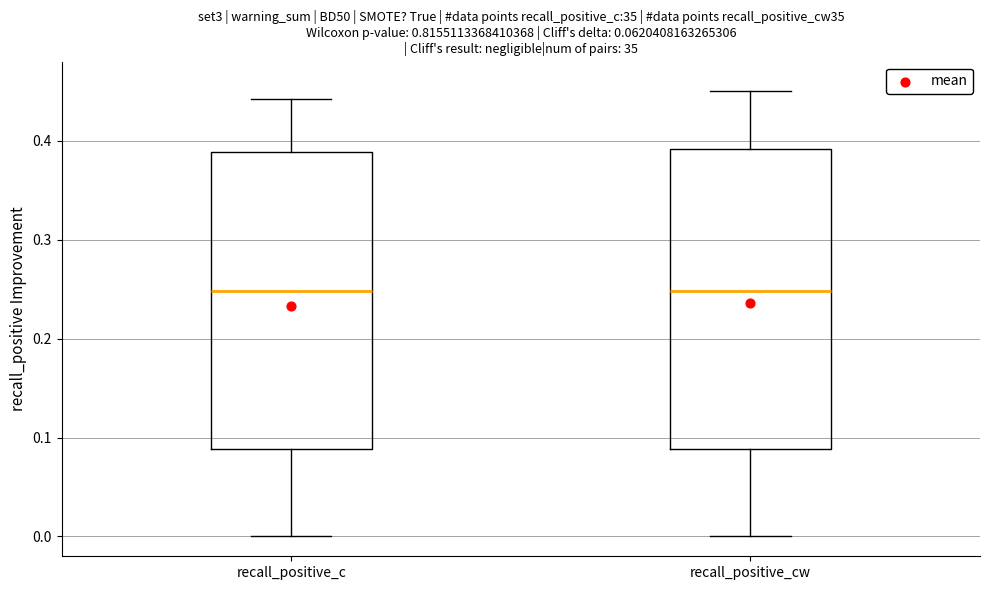

Reading left to right, read every box against the y-axis: the position of its median line, the range the box covers, and the ends of its whiskers. The values are not printed on the chart, so give them approximately, as read against the axis.

recall_positive_c: median 0.25, box 0.09 to 0.39, whiskers 0.00 to 0.44
recall_positive_cw: median 0.25, box 0.09 to 0.39, whiskers 0.00 to 0.45